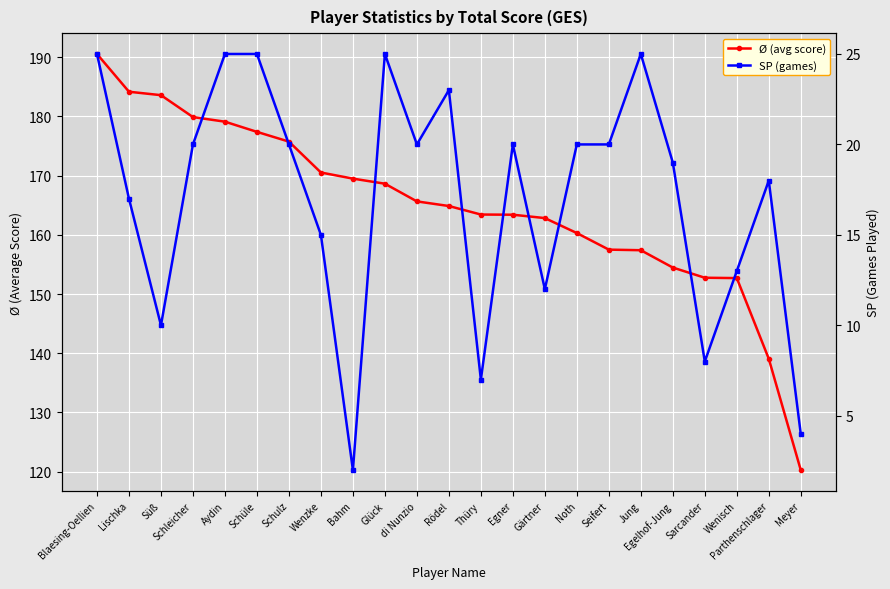

What position from the left is Lischka?

2